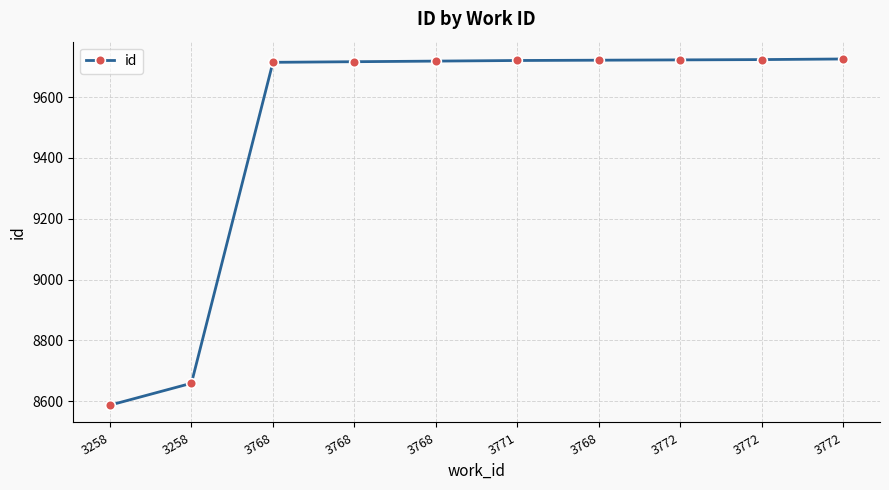

The chart shows a value of 4458 at 3768. True or false?

False